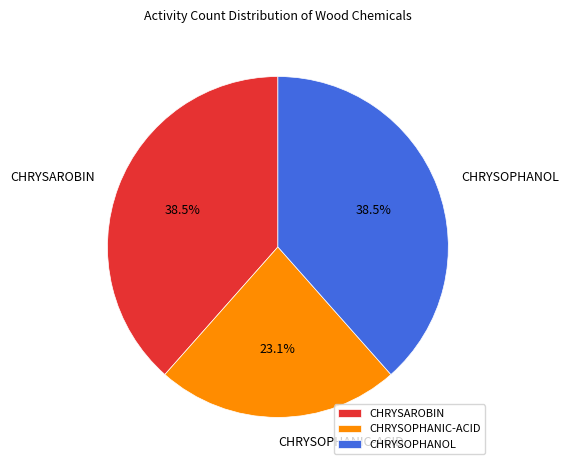

Which slice is the smallest?

CHRYSOPHANIC-ACID